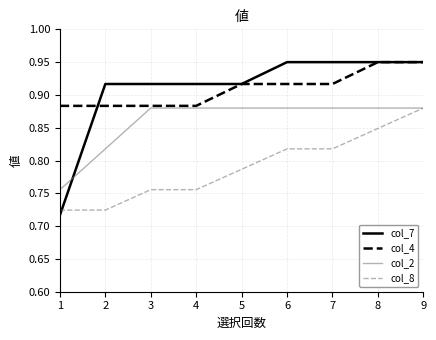

What is the spread (max minus min) of values at 3?

0.2